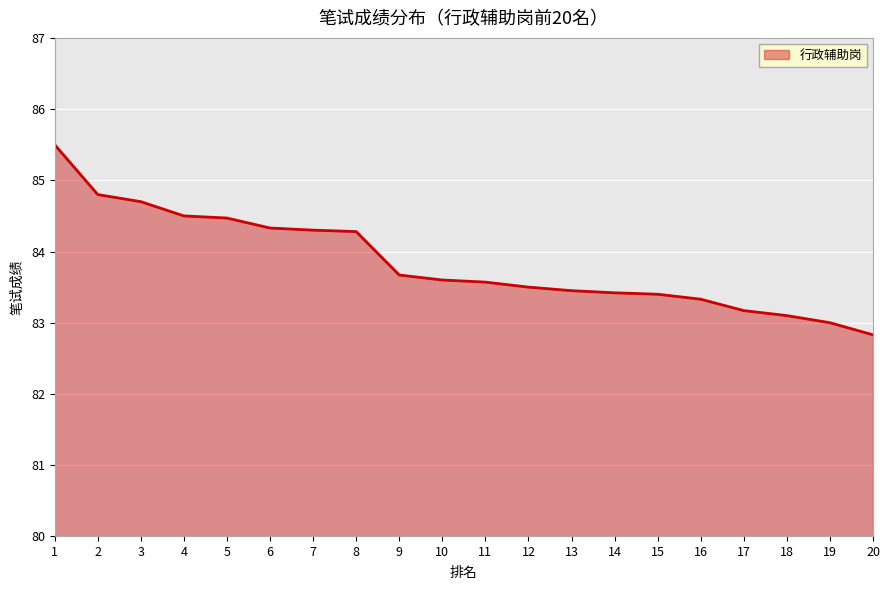

Reading left to right, transcribe all the data shown in this chart.

85.5	84.8	84.7	84.5	84.5	84.3	84.3	84.3	83.7	83.6	83.6	83.5	83.5	83.4	83.4	83.3	83.2	83.1	83.0	82.8